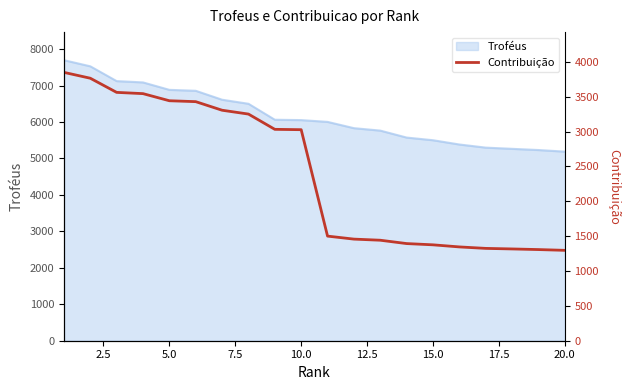

How many data points are less than 3026?

10